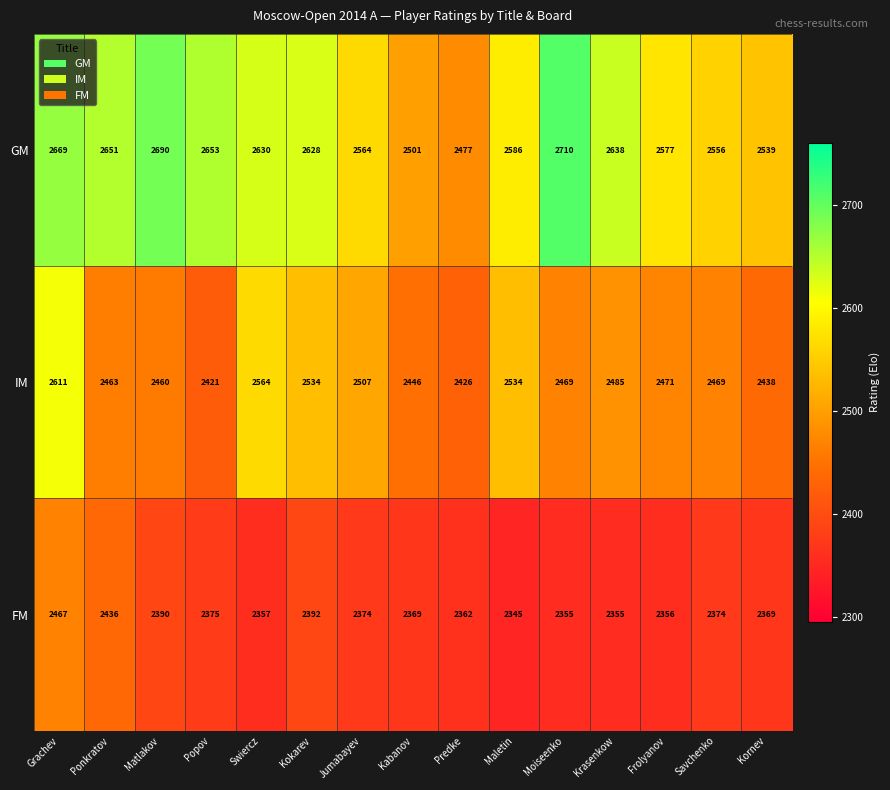

At Grachev, list the series in order from largest to smallest.

GM, IM, FM